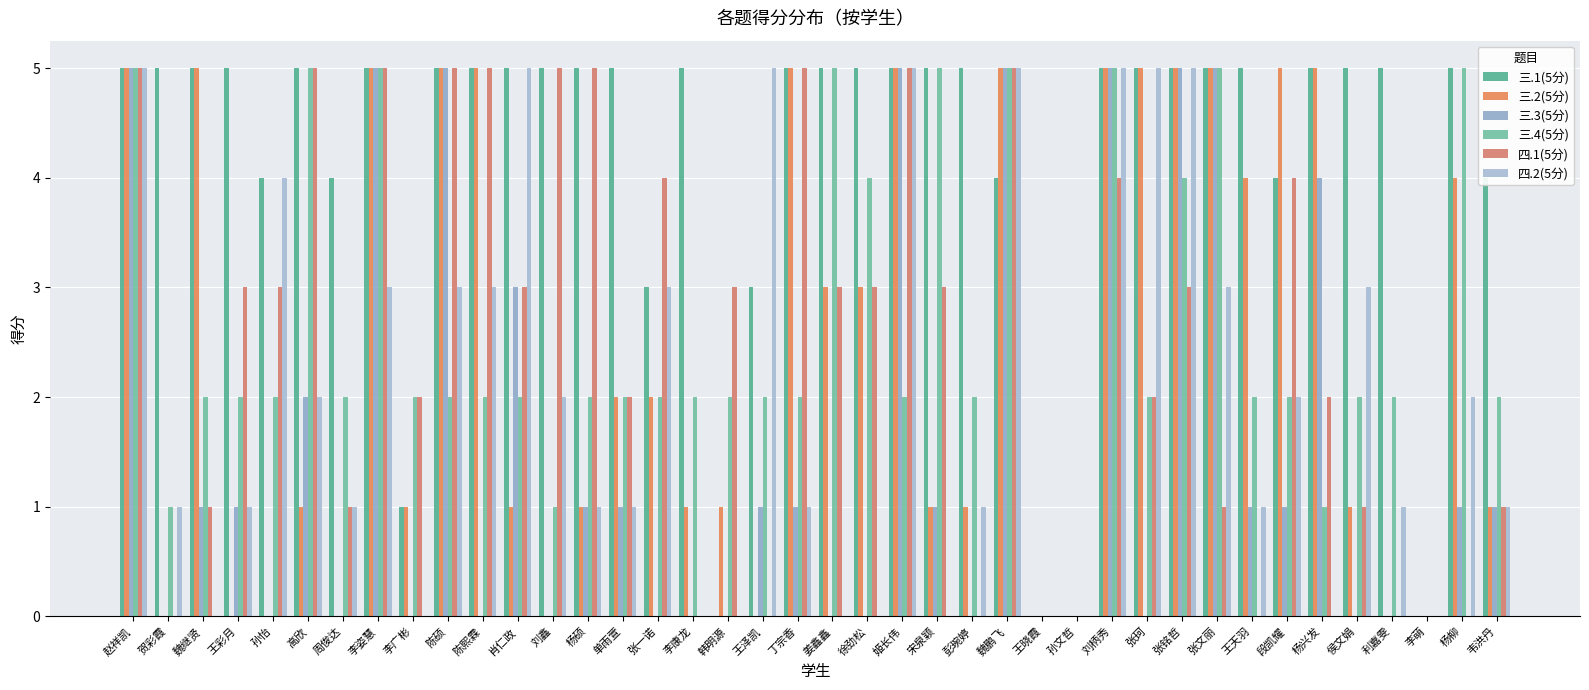

At which label is 四.2(5分) closest to 2?

高欣